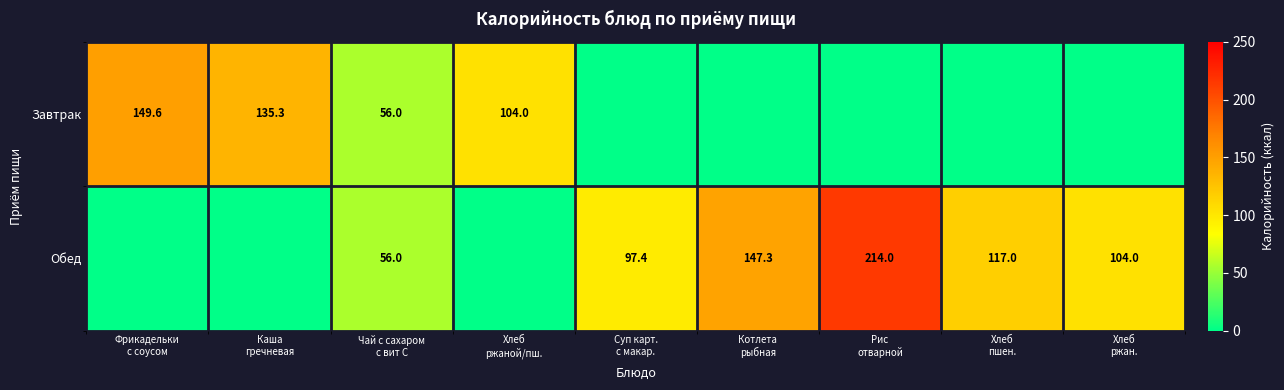

List the series in order of their peak value, highest first.

Обед, Завтрак